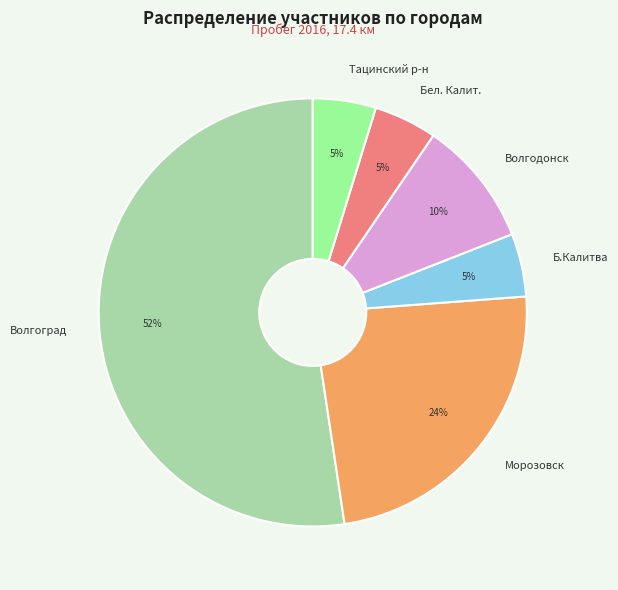

What is the largest slice in the pie chart?

Волгоград